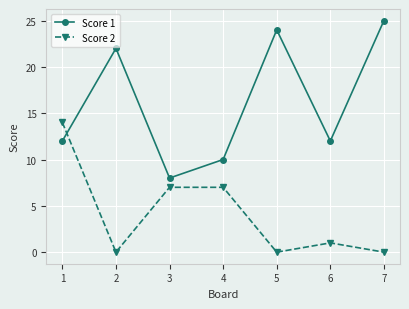

Where is the first local minimum for Score 1?

3